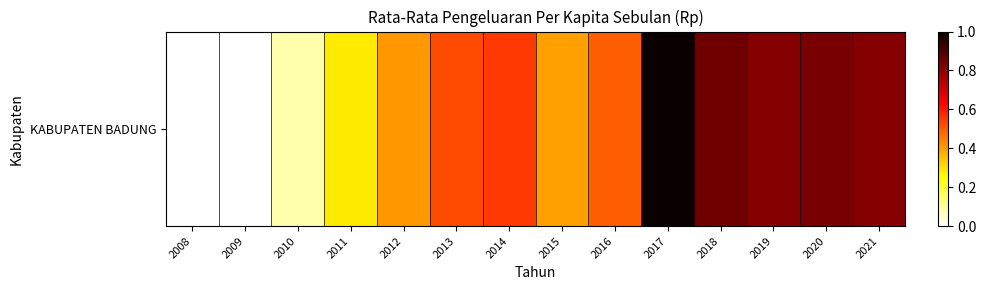

What is the sum of all values?

7.1